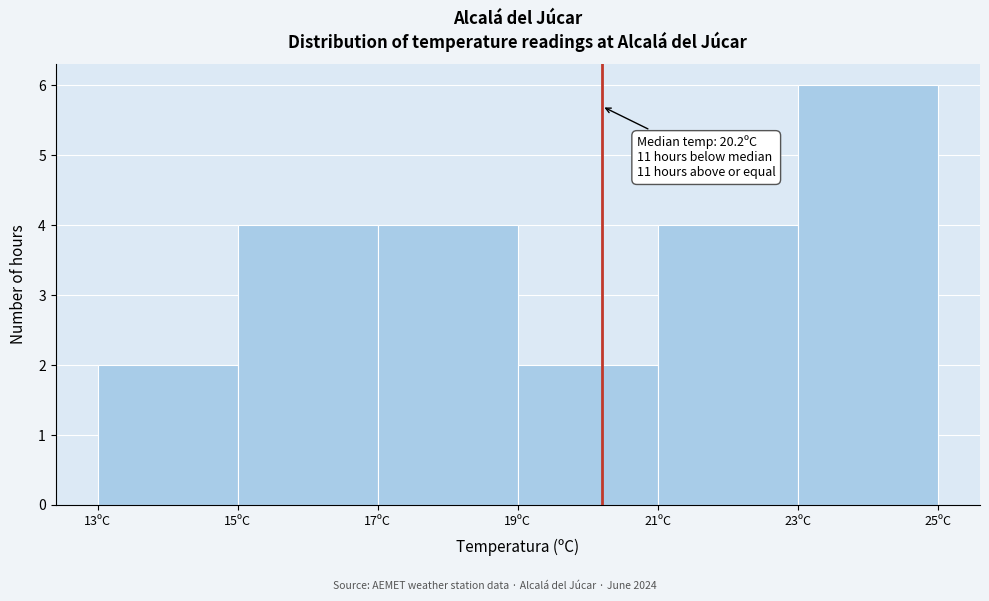

Which range on the x-axis has the tallest bar?

23 to 25